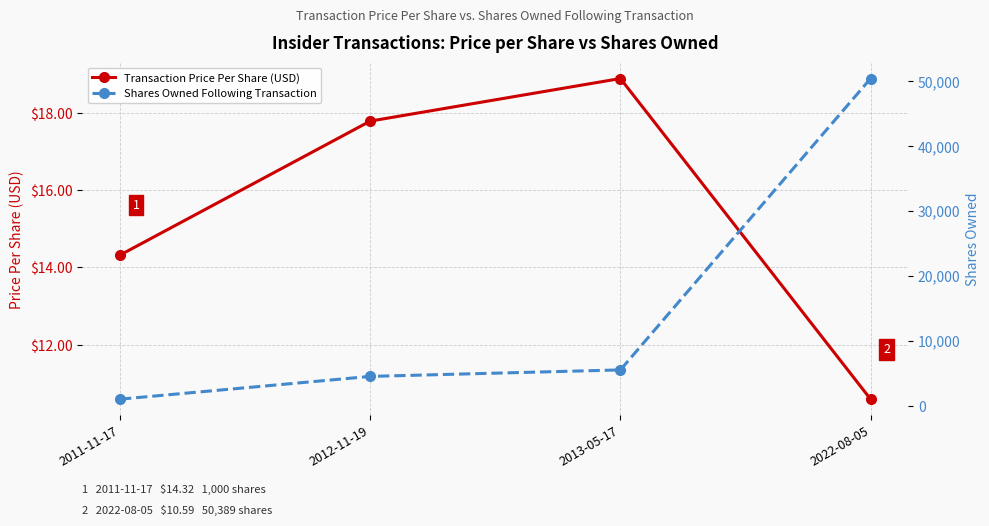

What is the difference between the maximum and second lowest values in the Shares Owned Following Transaction series?

45882.0